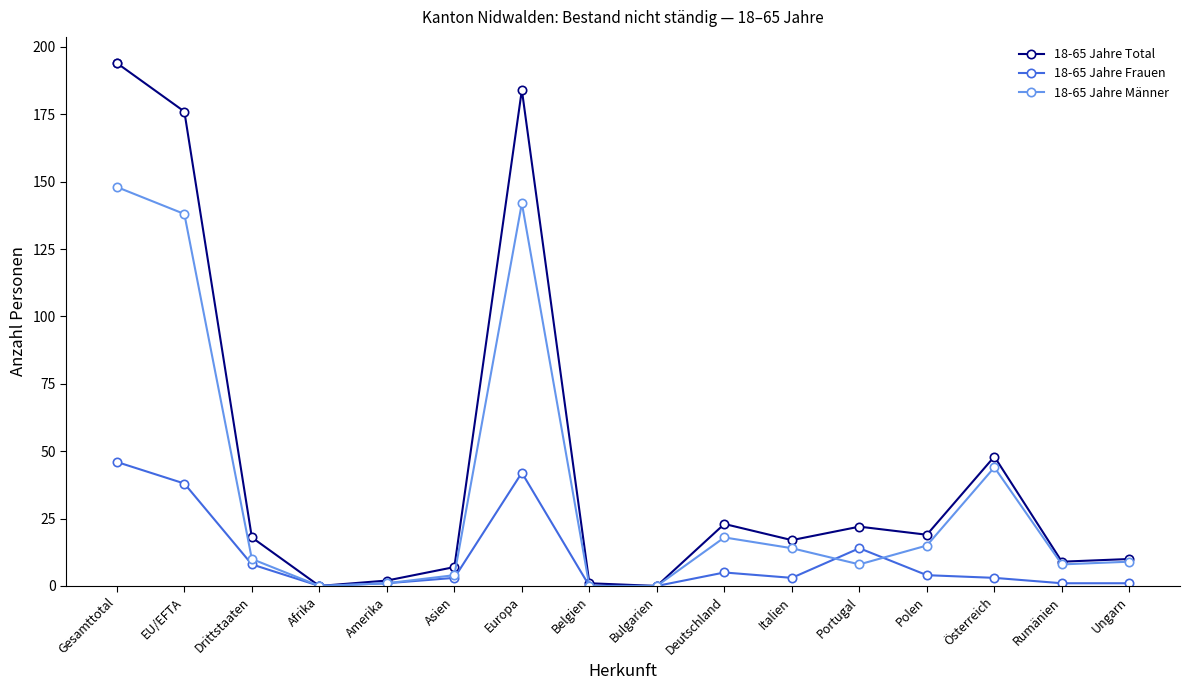

Which series has the widest spread of values?

18-65 Jahre Total